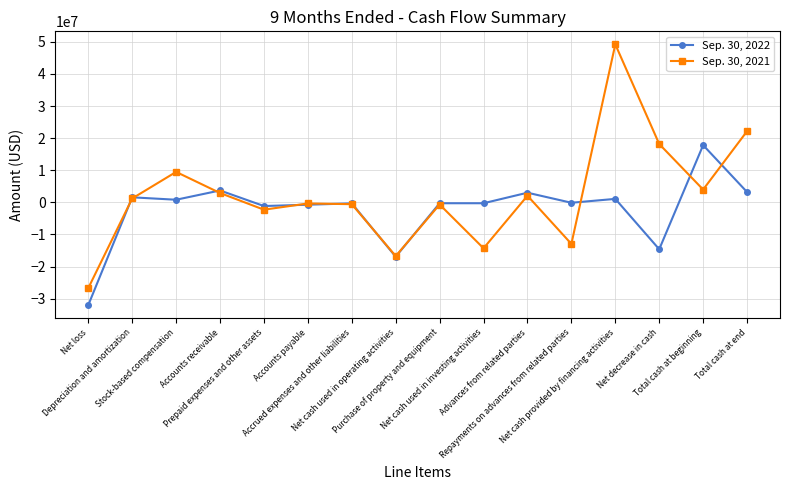

What is the greatest value displayed?

49206536